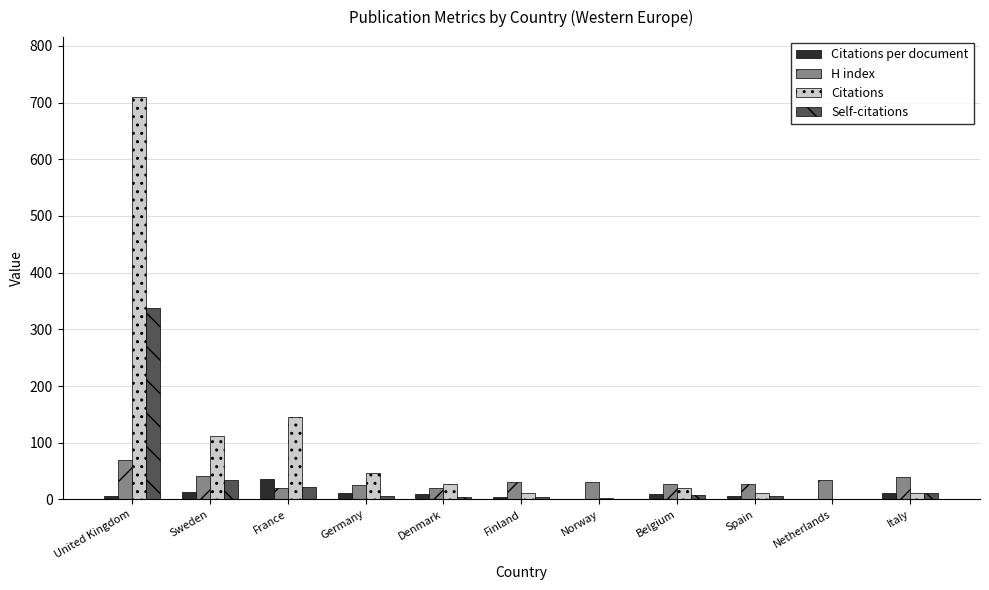

The value of H index at Netherlands is 34.0. True or false?

True